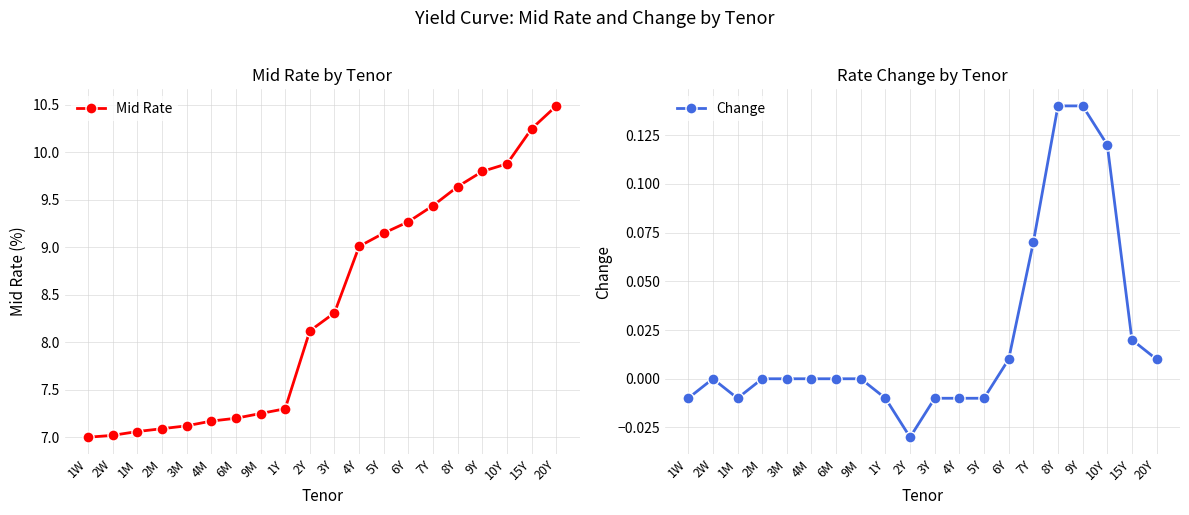

What is the label of the 11th point from the right?

2Y